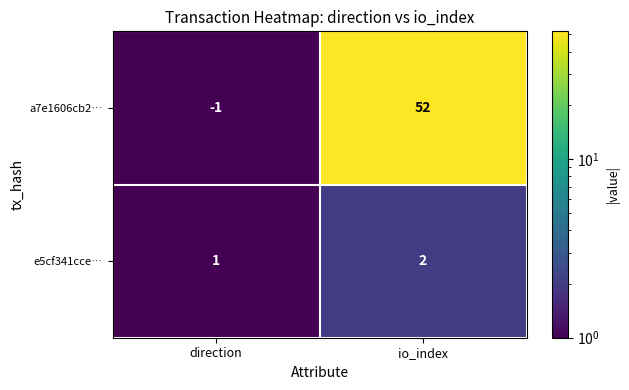

At how many categories does at least one series exceed 21?

1